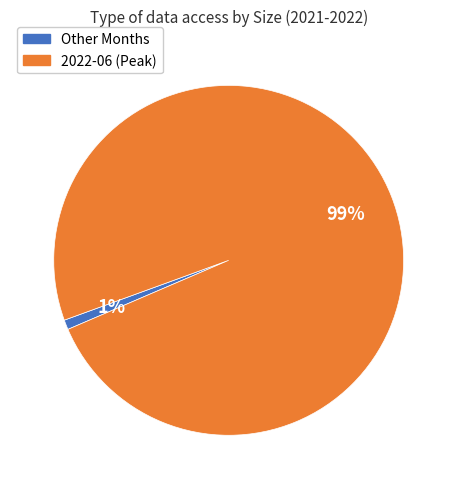

The Other Months slice represents 1% of the pie. True or false?

True